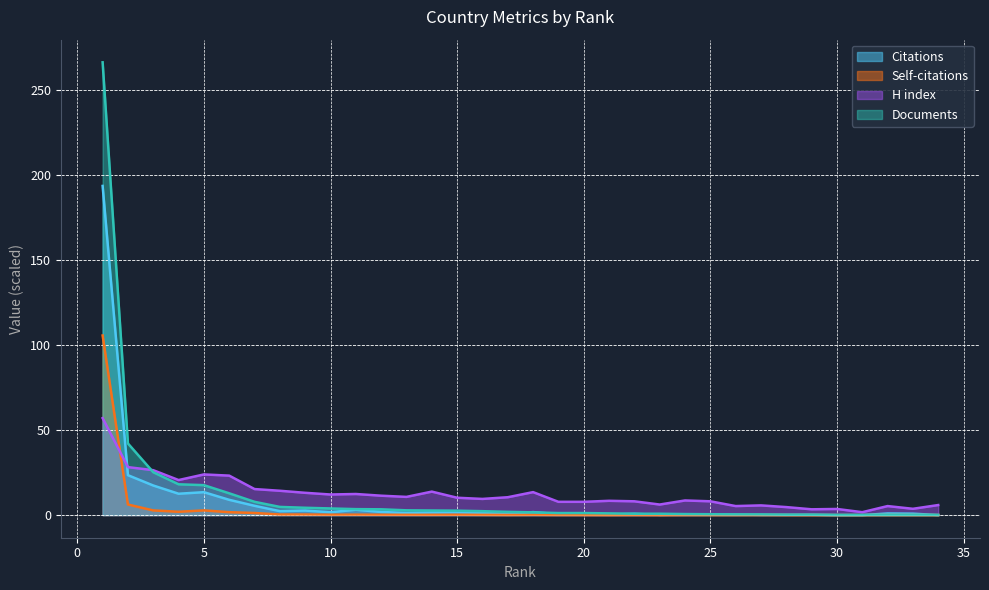

True or false: H index and Citations intersect in this chart.

True